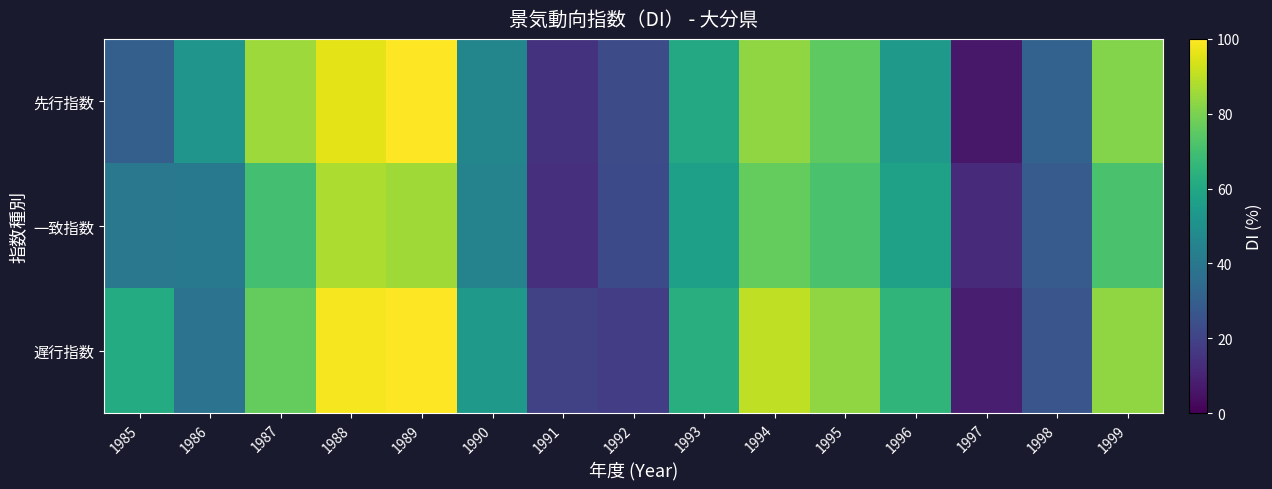

Rank the series by their average value, from lowest to highest.

一致指数, 先行指数, 遅行指数